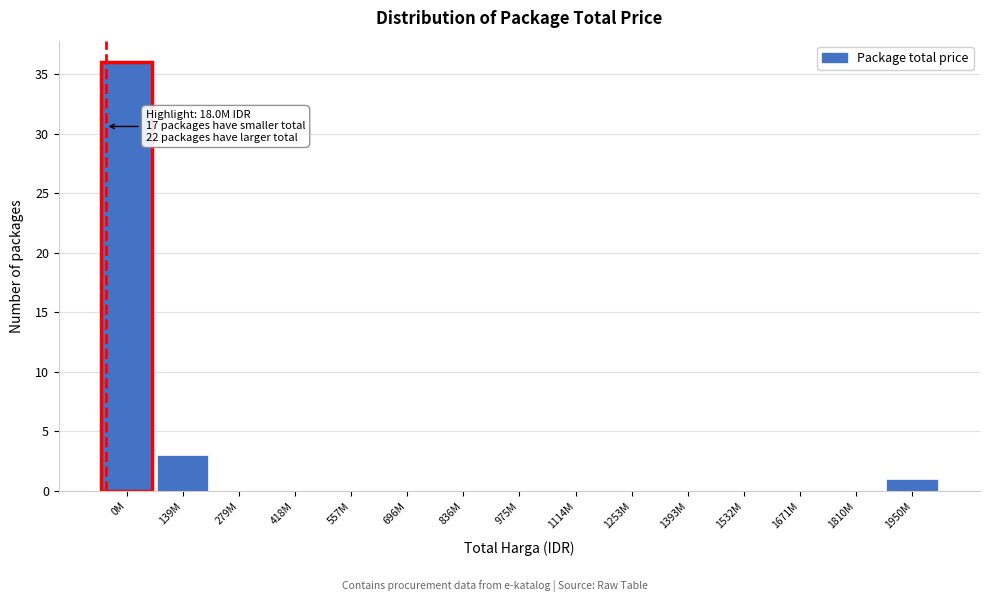

Reading left to right, extract all data points from this chart.

0M=36	139M=3	279M=0	418M=0	557M=0	696M=0	836M=0	975M=0	1114M=0	1253M=0	1393M=0	1532M=0	1671M=0	1810M=0	1950M=1